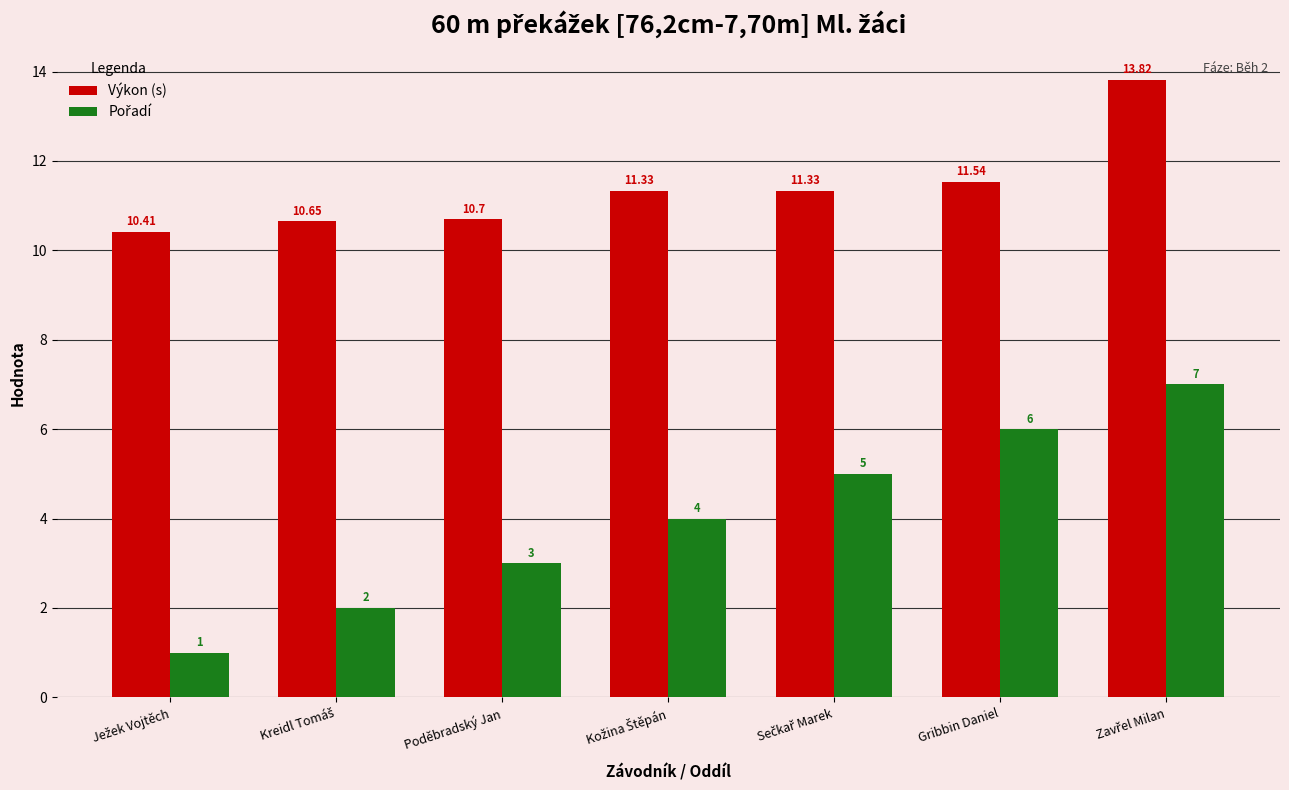

Which series has the largest total across all categories?

Výkon (s)